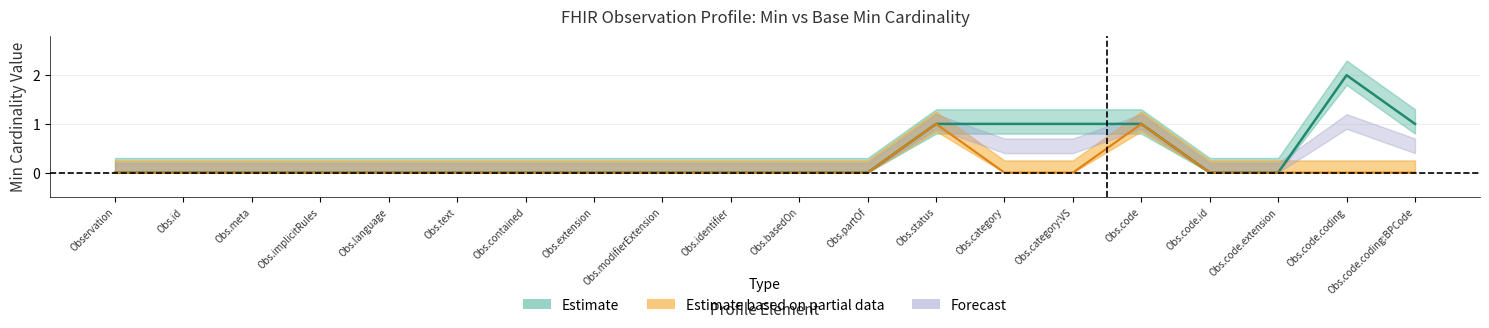

How many lines are shown in the chart?

5